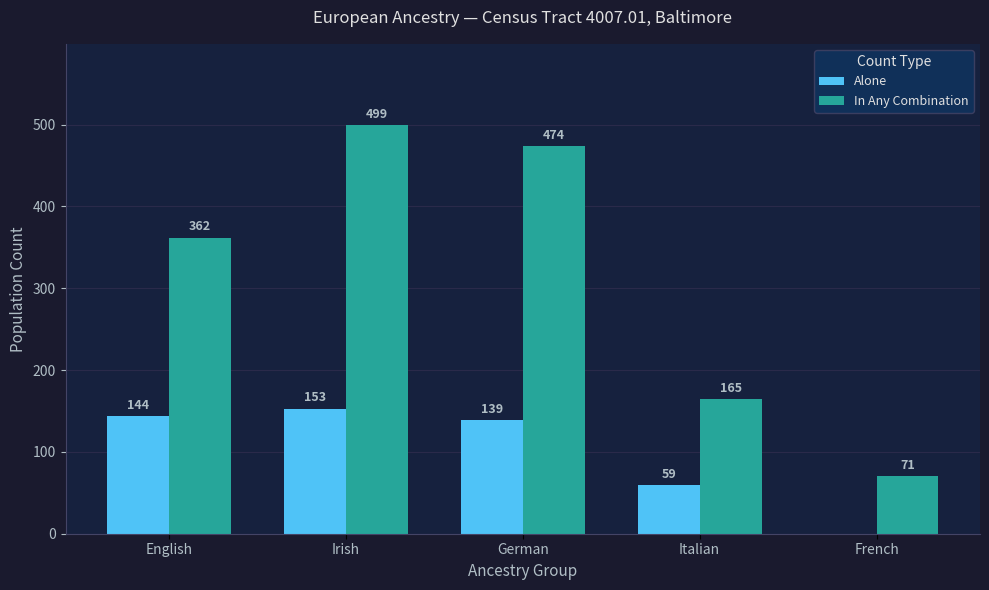

The In Any Combination series shows 27 at French. True or false?

False